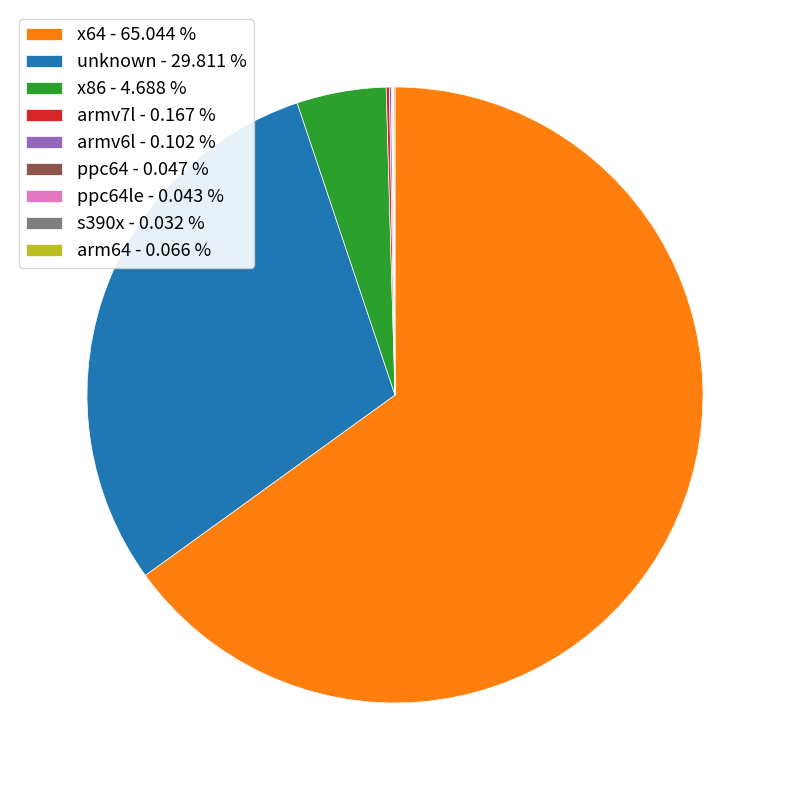

What is the majority slice?

x64 - 65.044 %